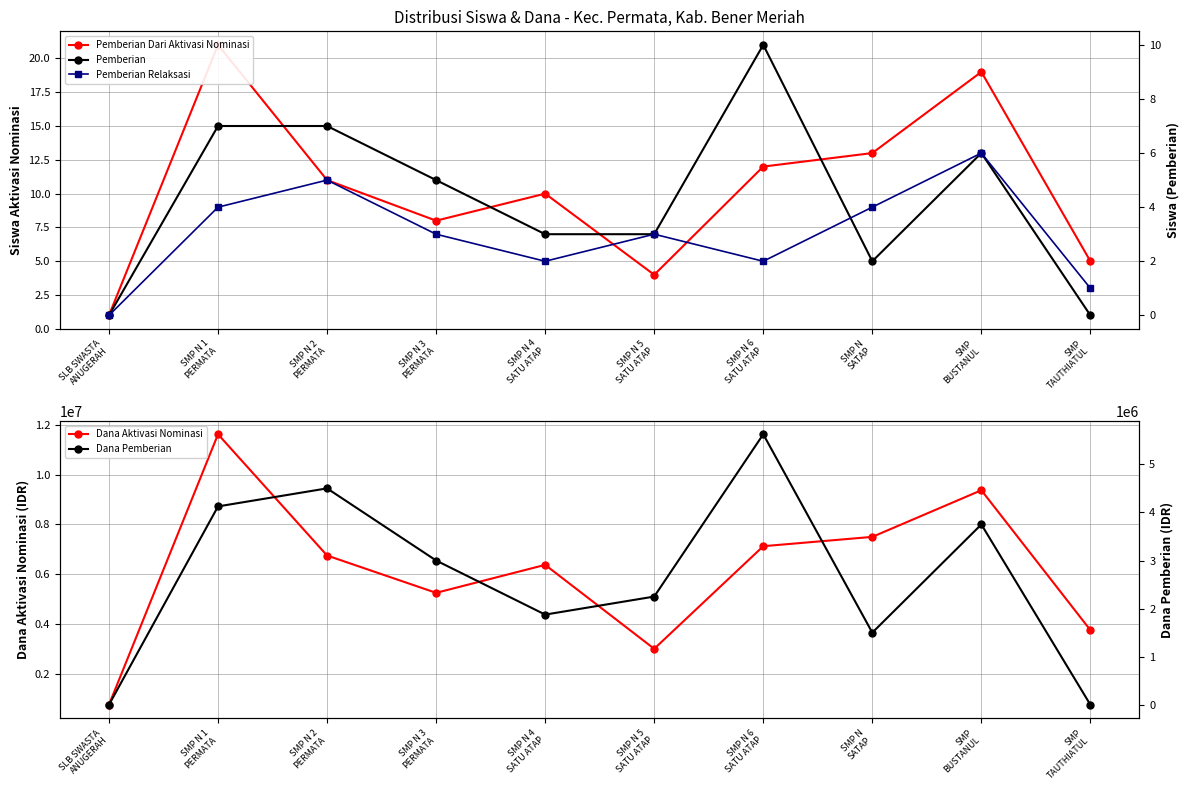

What is the highest value of the Dana Pemberian series?

5625000